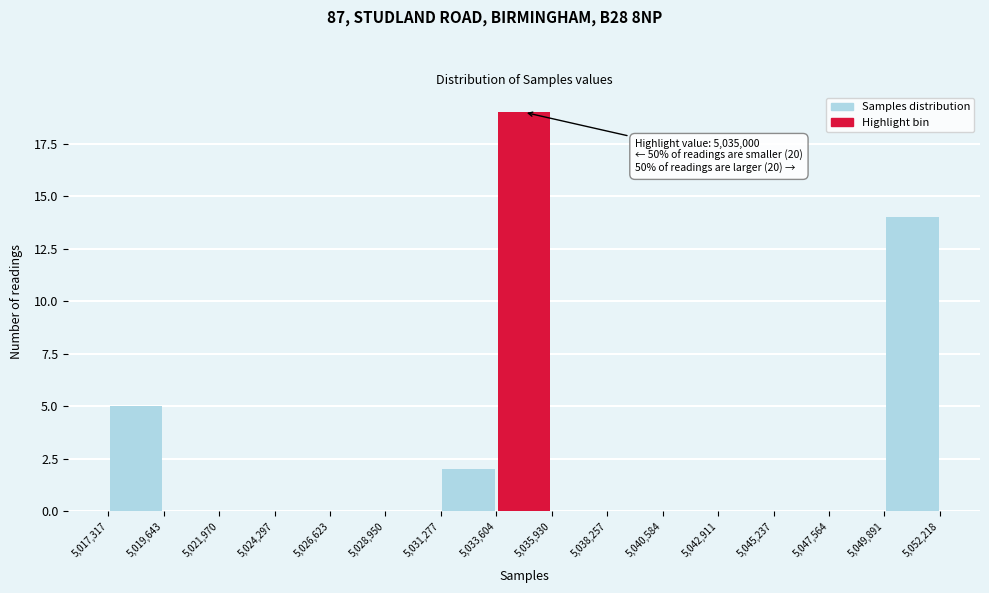

Which range on the x-axis has the tallest bar?

5,033,604 to 5,035,930